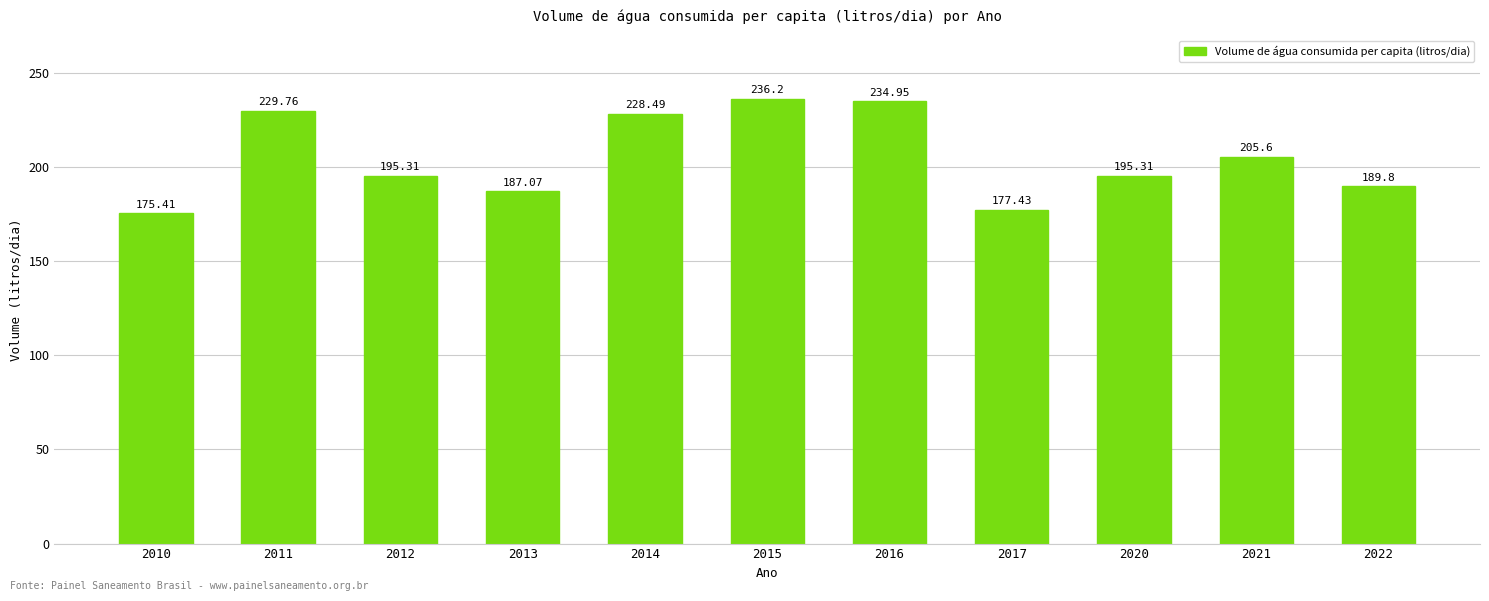

What is the ratio of the value at 2012 to the value at 2014?

0.9